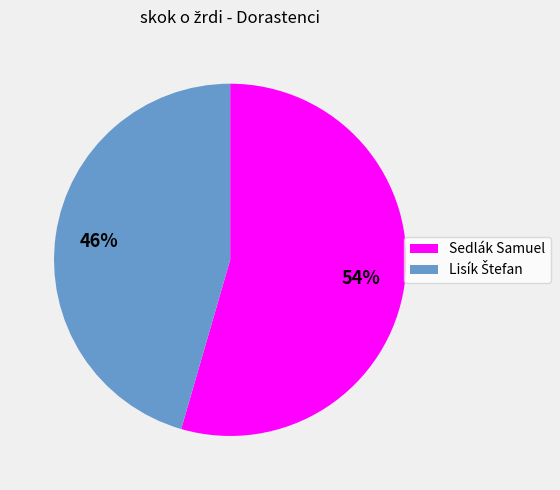

Which slice is the largest?

Sedlák Samuel